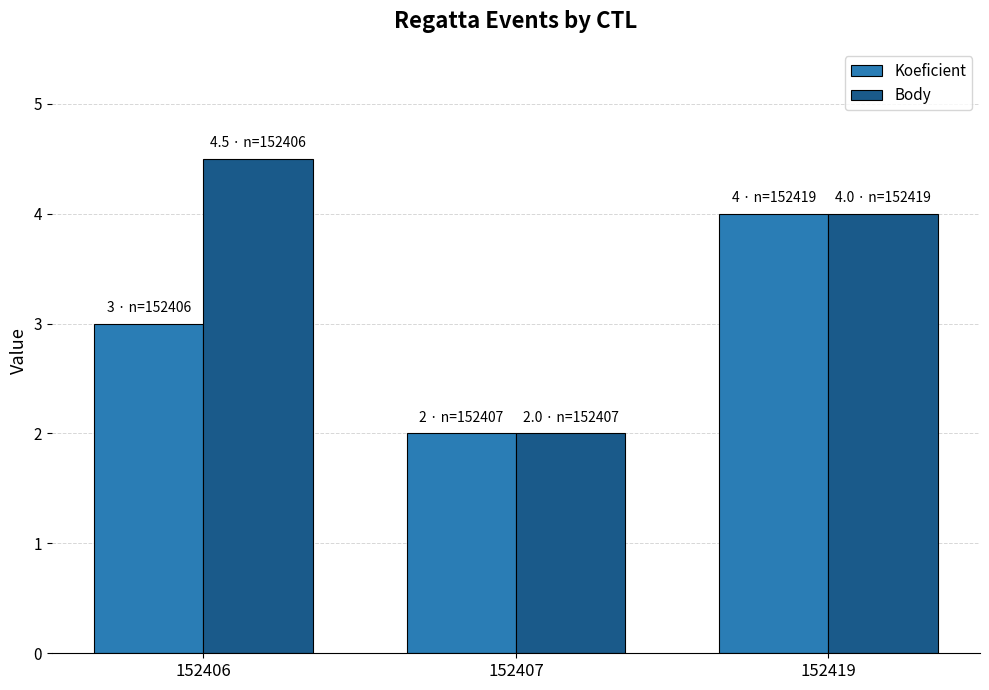

At which category is the sum across all series the highest?

152419